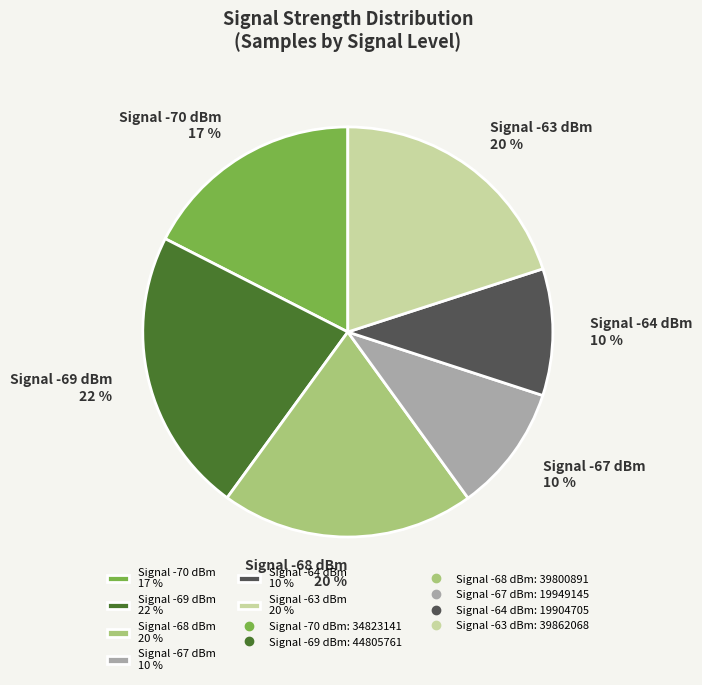

Does any single category account for the majority?

No